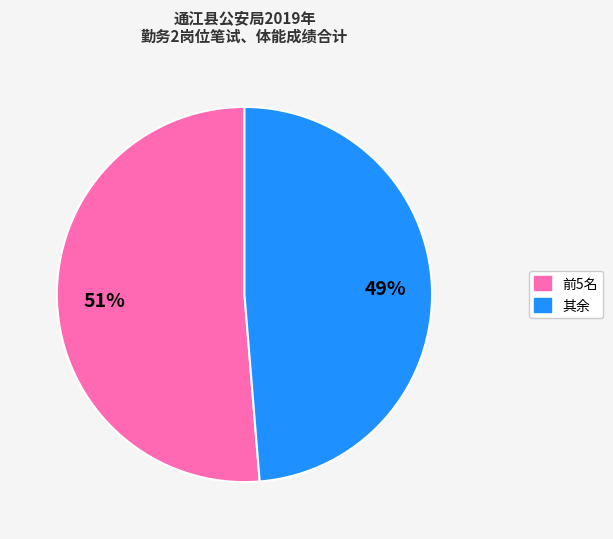

To the nearest percent, what is the average slice percentage?

50%